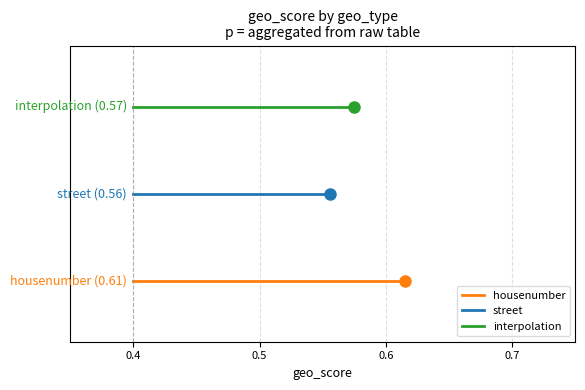

How many lines are shown in the chart?

3